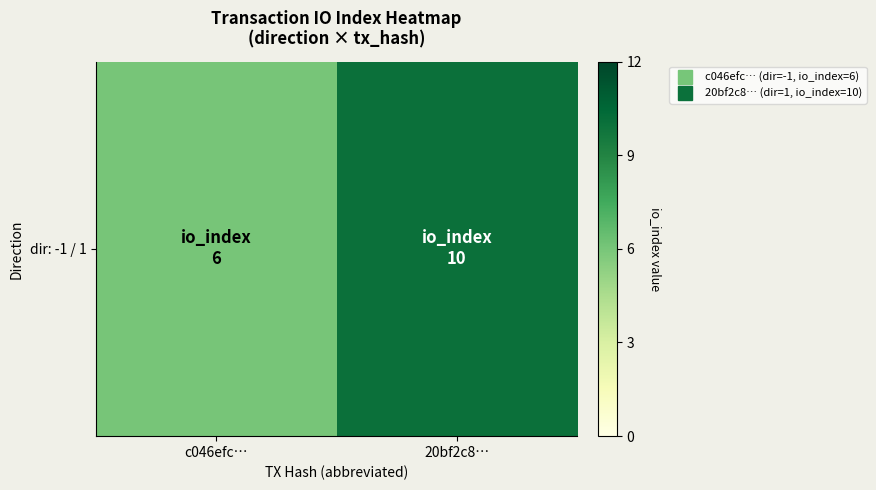

Reading right to left, transcribe all the data shown in this chart.

10	6